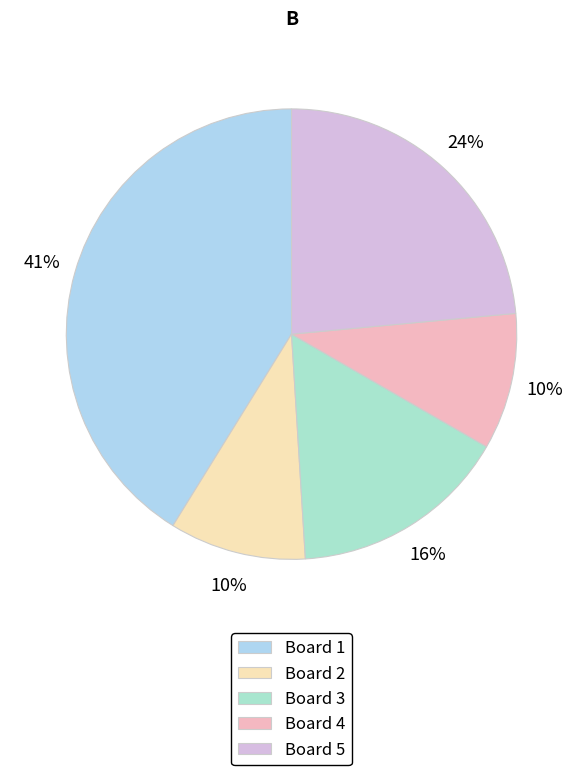

The Board 5 slice represents 36% of the pie. True or false?

False